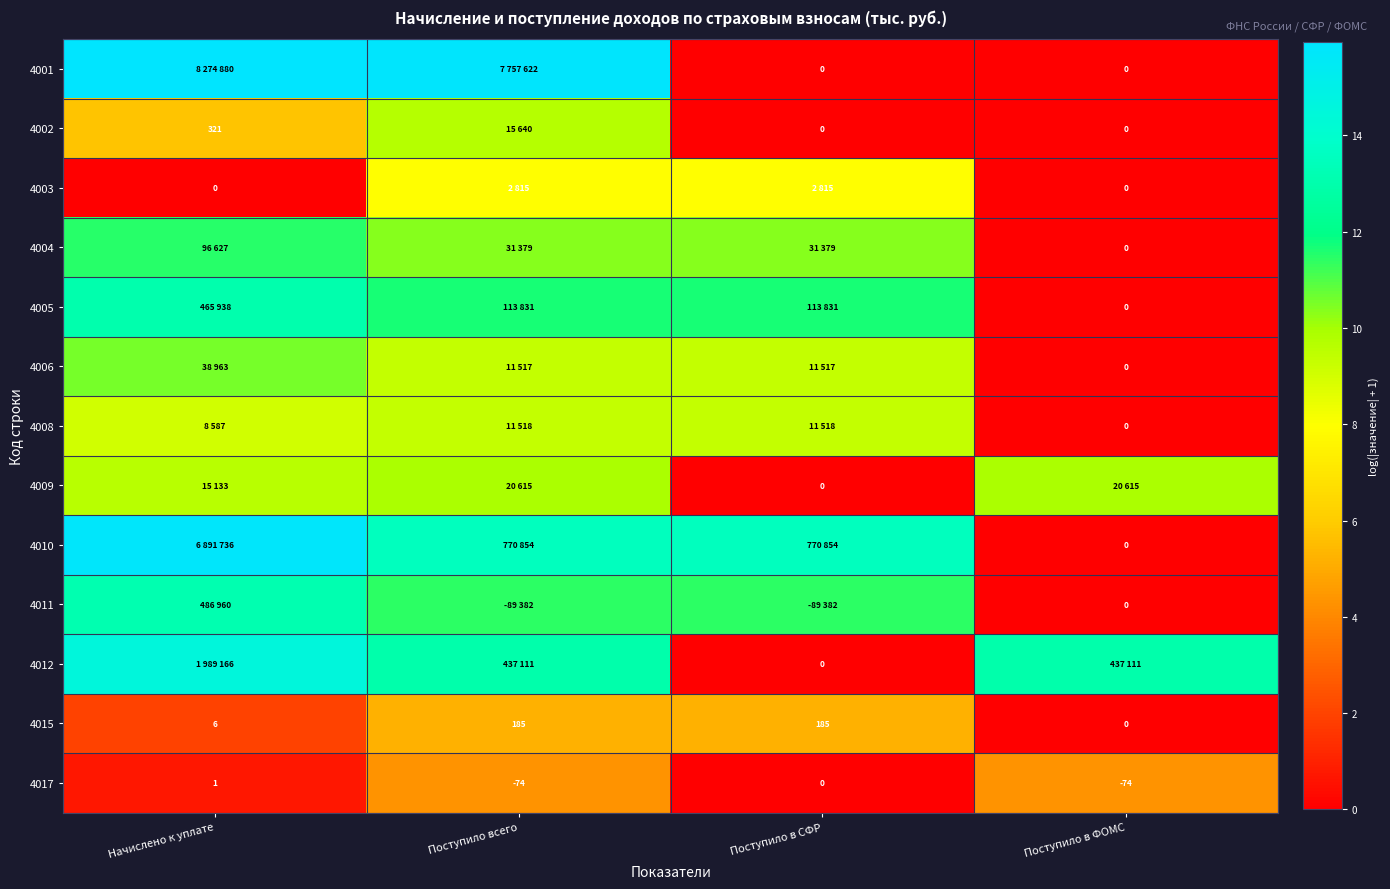

At which label is 4015 closest to 92?

Начислено к уплате